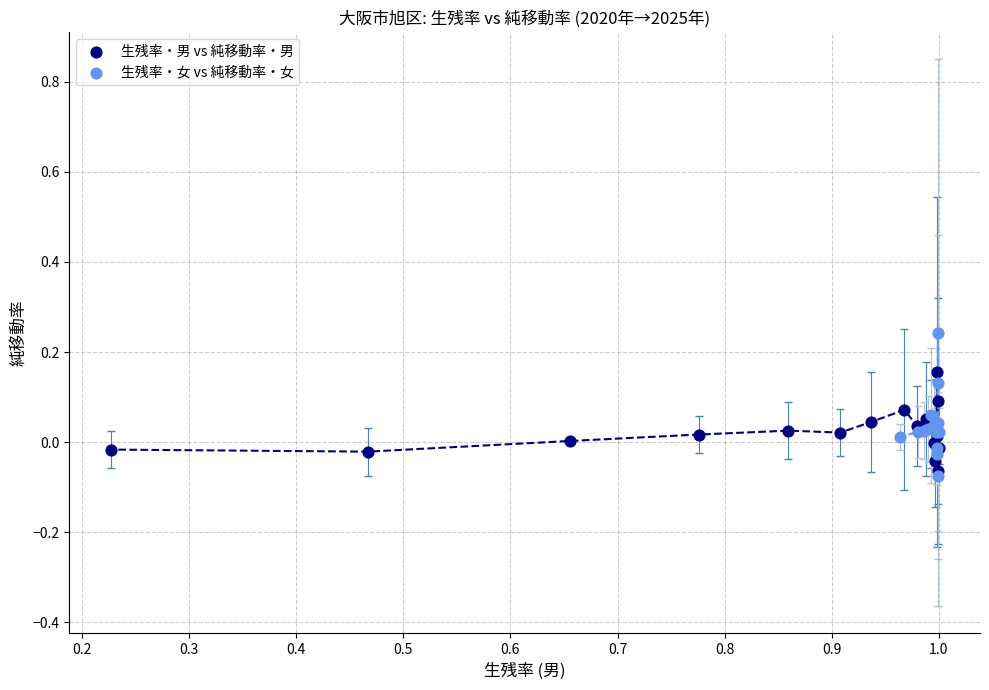

Which series has the widest spread of Y values?

生残率・女 vs 純移動率・女